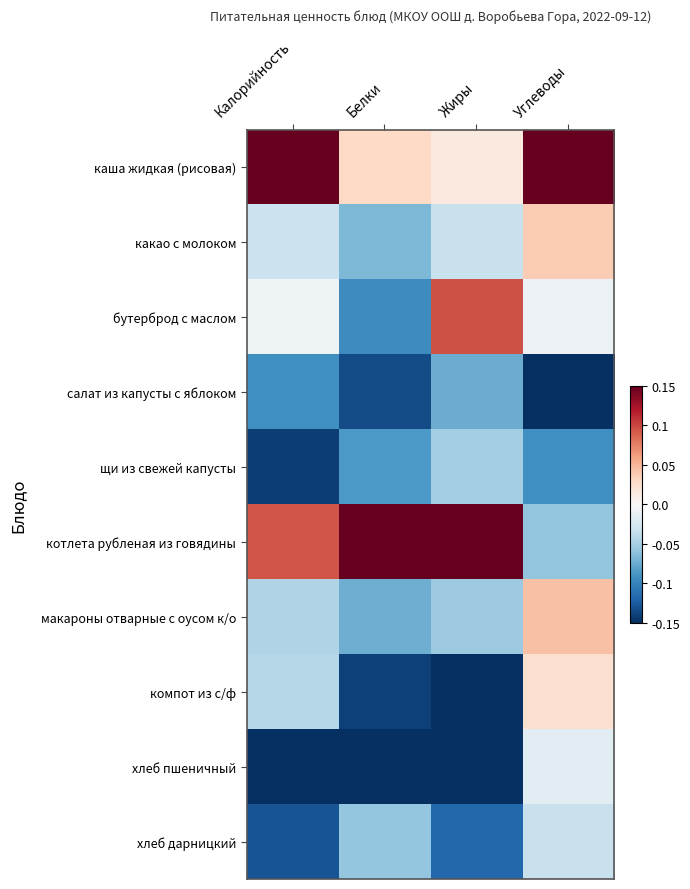

Reading left to right, extract all data points from this chart.

каша жидкая (рисовая): Калорийность=0.1	Белки=0.0	Жиры=0.0	Углеводы=0.1
какао с молоком: Калорийность=-0.0	Белки=-0.1	Жиры=-0.0	Углеводы=0.0
бутерброд с маслом: Калорийность=-0.0	Белки=-0.1	Жиры=0.1	Углеводы=-0.0
салат из капусты с яблоком: Калорийность=-0.1	Белки=-0.1	Жиры=-0.1	Углеводы=-0.1
щи из свежей капусты: Калорийность=-0.1	Белки=-0.1	Жиры=-0.1	Углеводы=-0.1
котлета рубленая из говядины: Калорийность=0.1	Белки=0.1	Жиры=0.1	Углеводы=-0.1
макароны отварные с оусом к/о: Калорийность=-0.0	Белки=-0.1	Жиры=-0.1	Углеводы=0.0
компот из с/ф: Калорийность=-0.0	Белки=-0.1	Жиры=-0.1	Углеводы=0.0
хлеб пшеничный: Калорийность=-0.1	Белки=-0.1	Жиры=-0.1	Углеводы=-0.0
хлеб дарницкий: Калорийность=-0.1	Белки=-0.1	Жиры=-0.1	Углеводы=-0.0